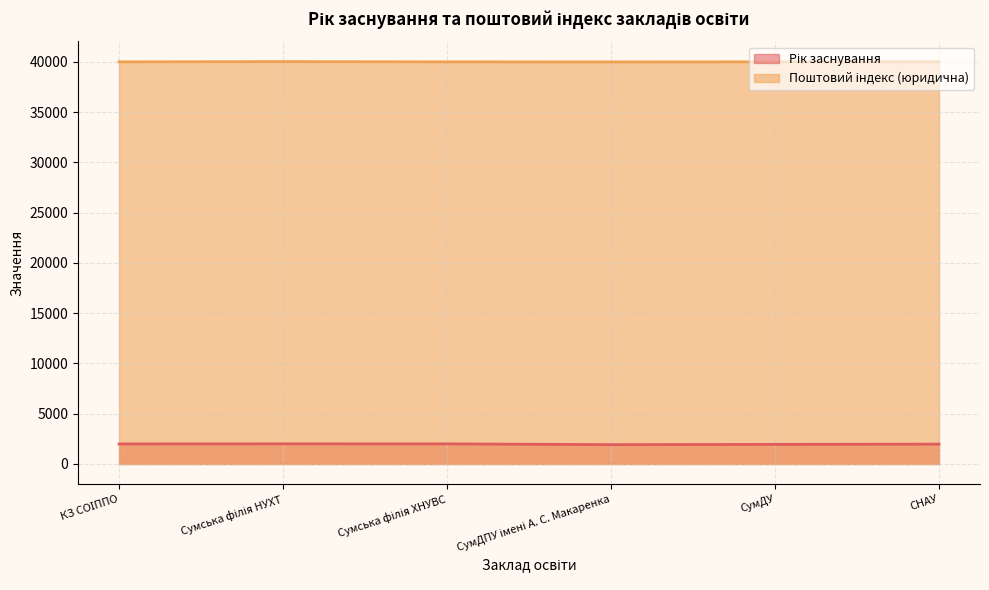

Which has a higher value, СумДПУ імені А. С. Макаренка or СНАУ?

СНАУ